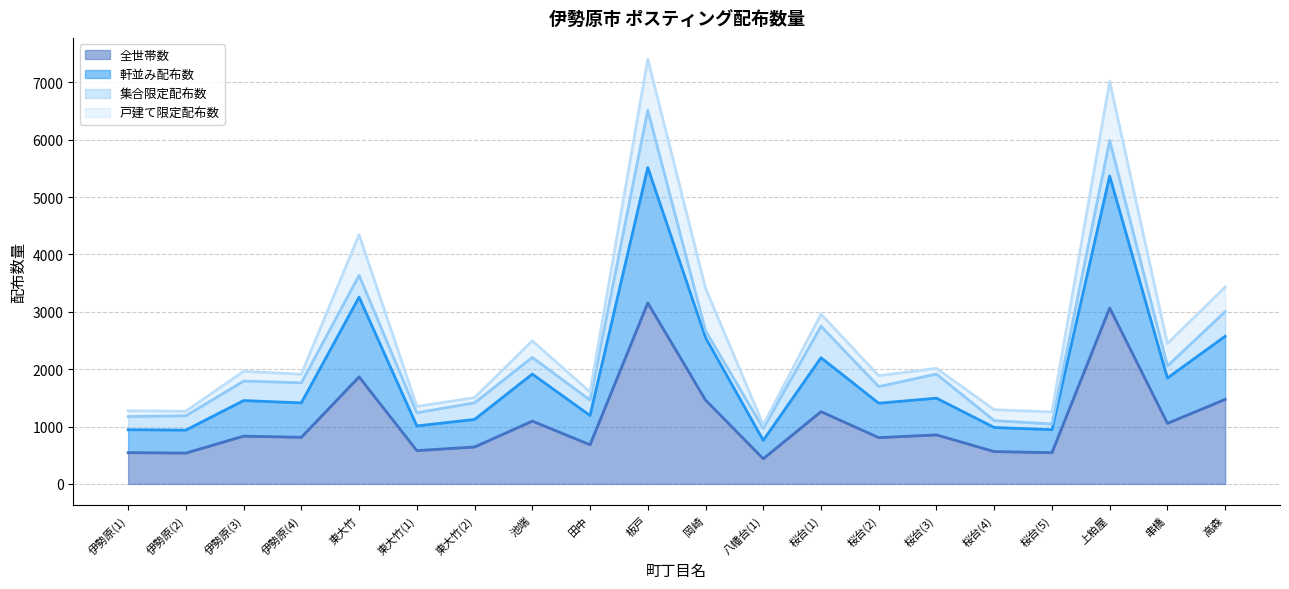

Is it true that 軒並み配布数 equals 1052 at 東大竹?

False